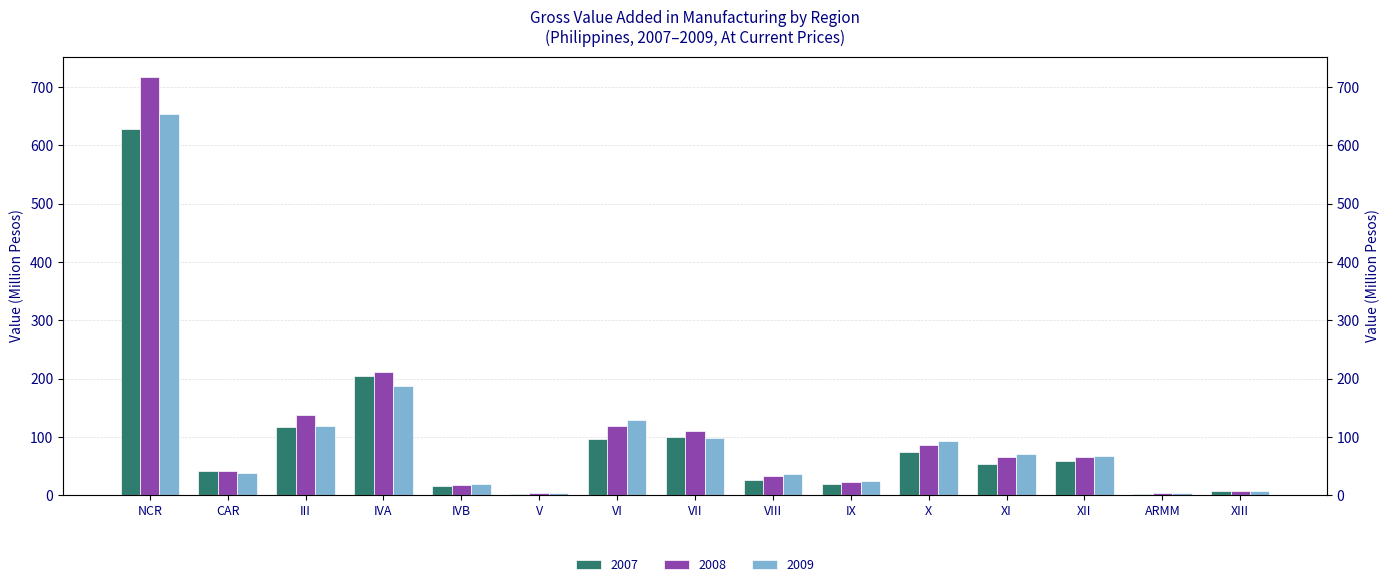

List the series in order of their overall mean, highest first.

2008, 2009, 2007